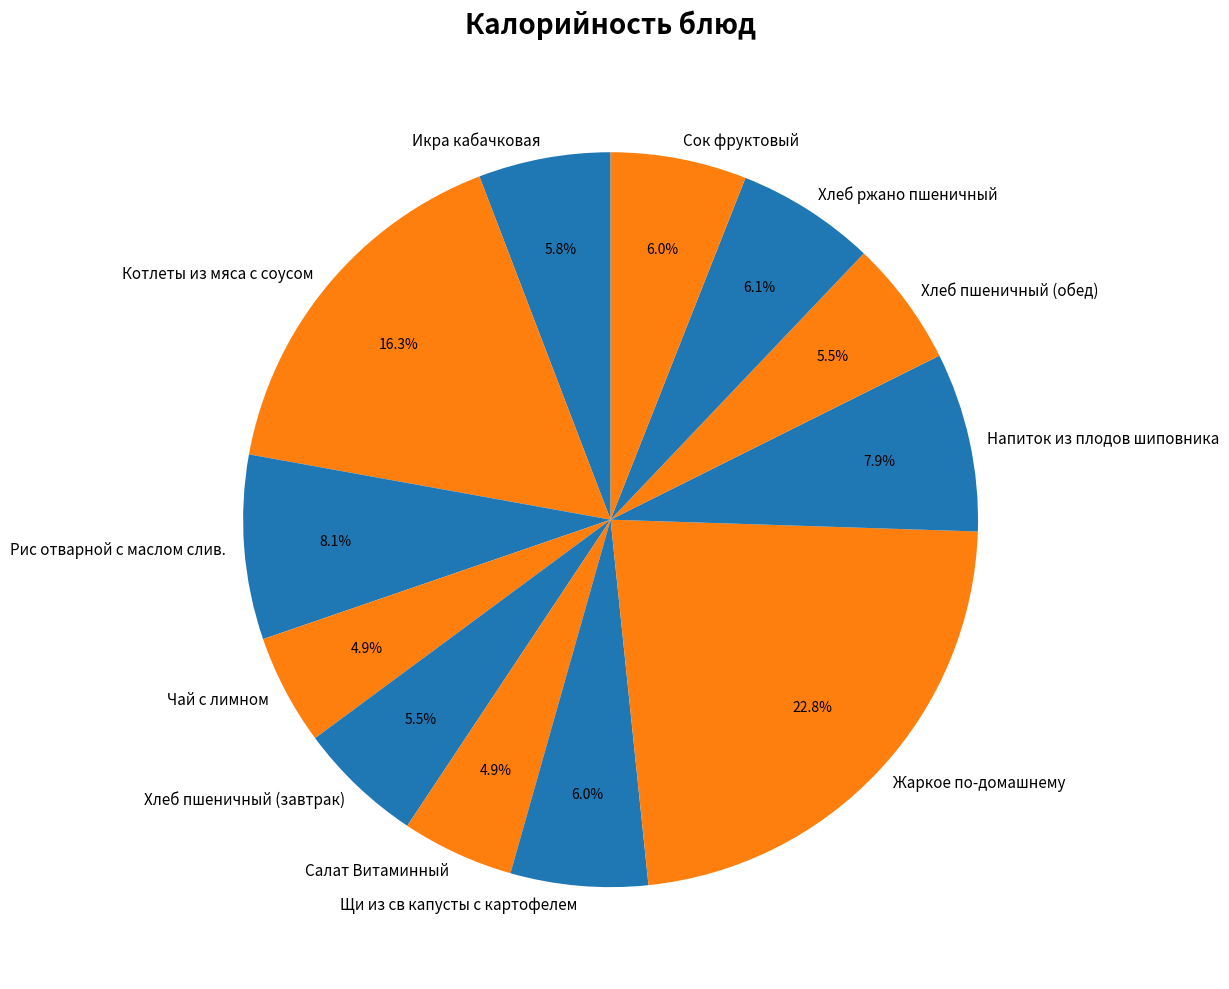

What percentage do Чай с лимном and Хлеб пшеничный (обед) together represent?

10.4%